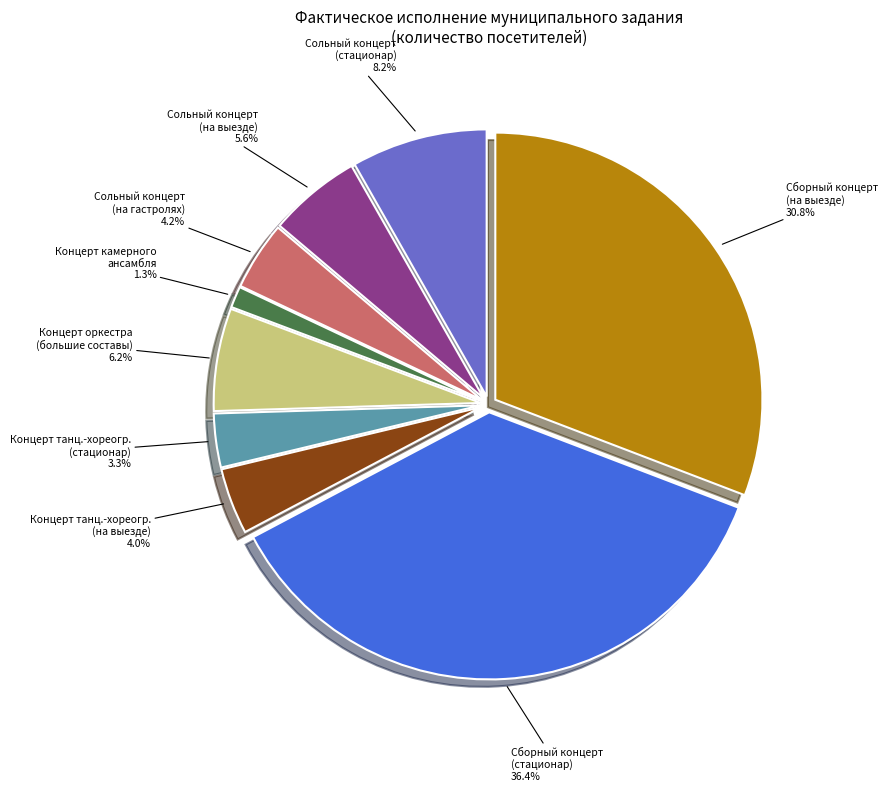

How many slices are in this pie chart?

9